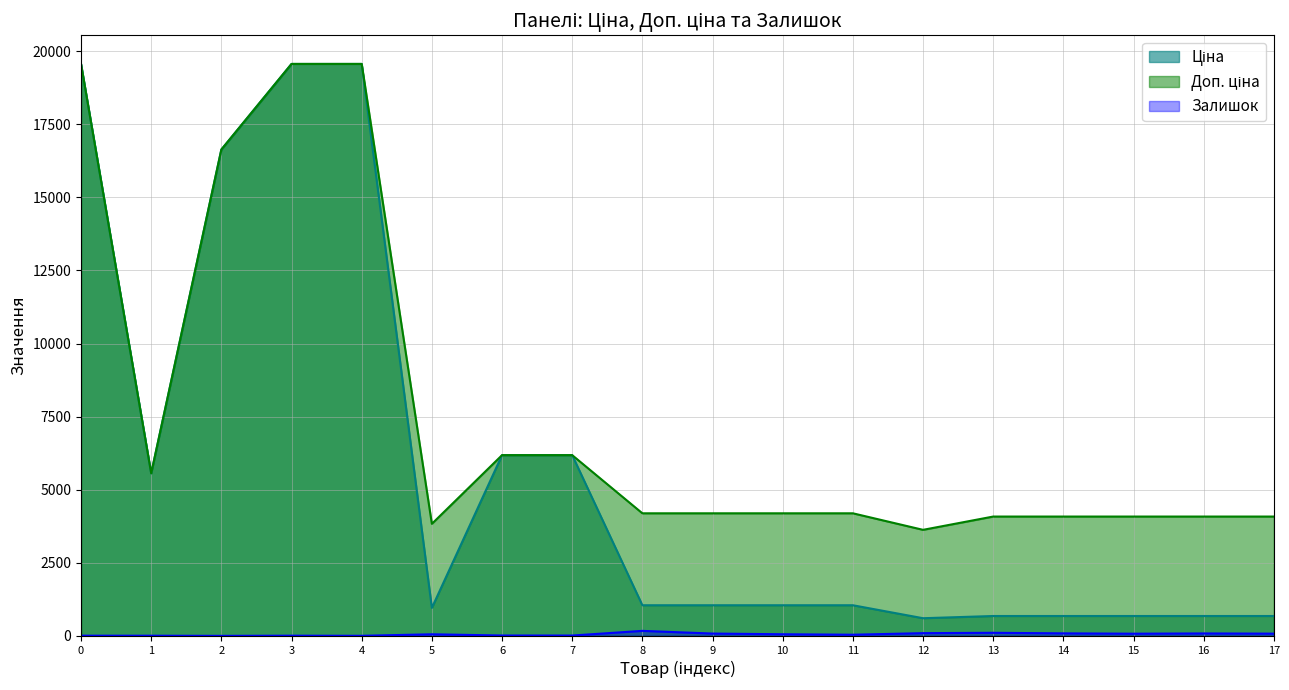

What is the maximum value shown in the chart?

19564.9